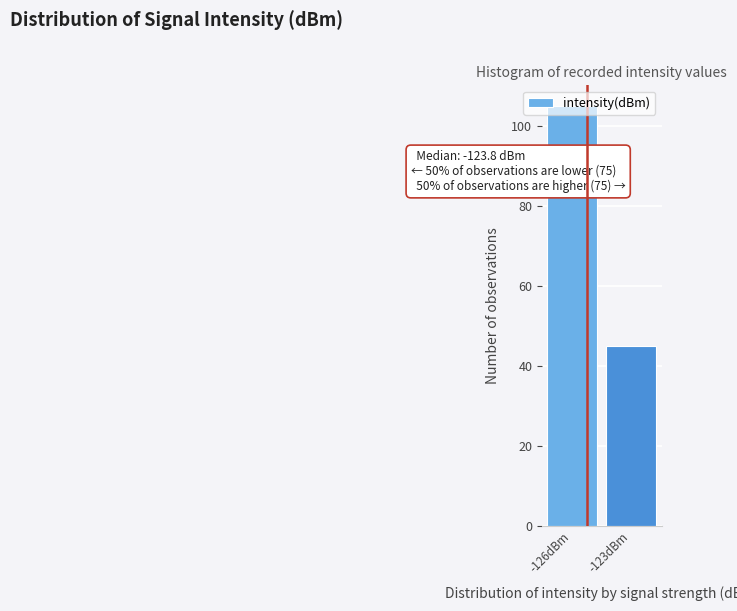

Which has a higher value, -126dBm or -123dBm?

-126dBm